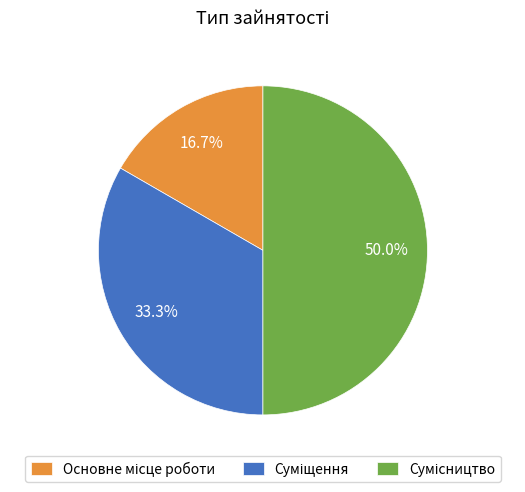

To the nearest percent, what portion does Основне місце роботи represent?

17%